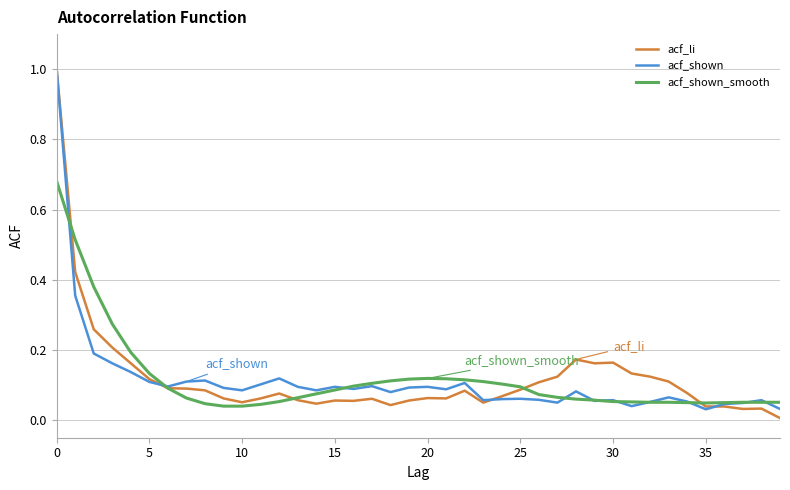

What are all the series names shown in the legend?

acf_li, acf_shown, acf_shown_smooth